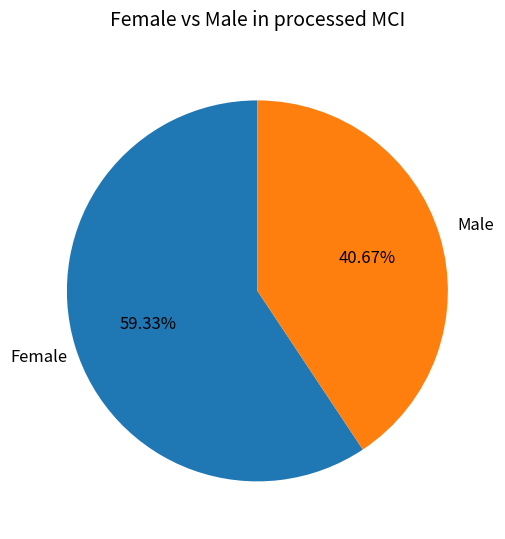

How many slices are in this pie chart?

2